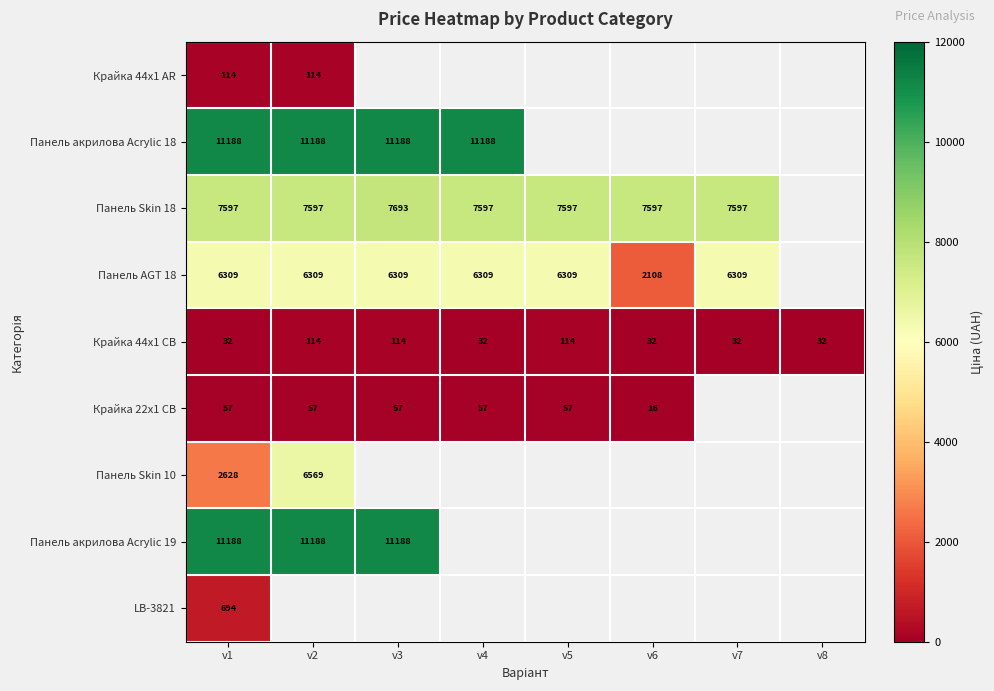

True or false: Панель акрилова Acrylic 19 has a value of 11188.0 at v1.

True